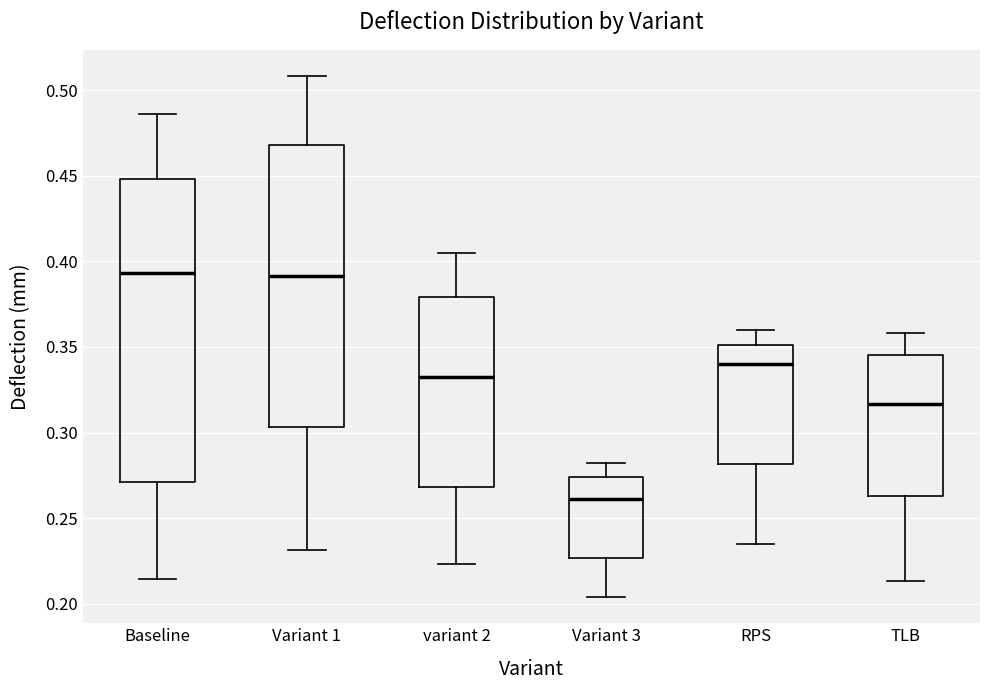

Reading left to right, read every box against the y-axis: the position of its median line, the range the box covers, and the ends of its whiskers. The values are not printed on the chart, so give them approximately, as read against the axis.

Baseline: median 0.395, box 0.270 to 0.450, whiskers 0.215 to 0.485
Variant 1: median 0.390, box 0.305 to 0.470, whiskers 0.230 to 0.510
variant 2: median 0.330, box 0.270 to 0.380, whiskers 0.225 to 0.405
Variant 3: median 0.260, box 0.225 to 0.275, whiskers 0.205 to 0.280
RPS: median 0.340, box 0.280 to 0.350, whiskers 0.235 to 0.360
TLB: median 0.315, box 0.265 to 0.345, whiskers 0.215 to 0.360